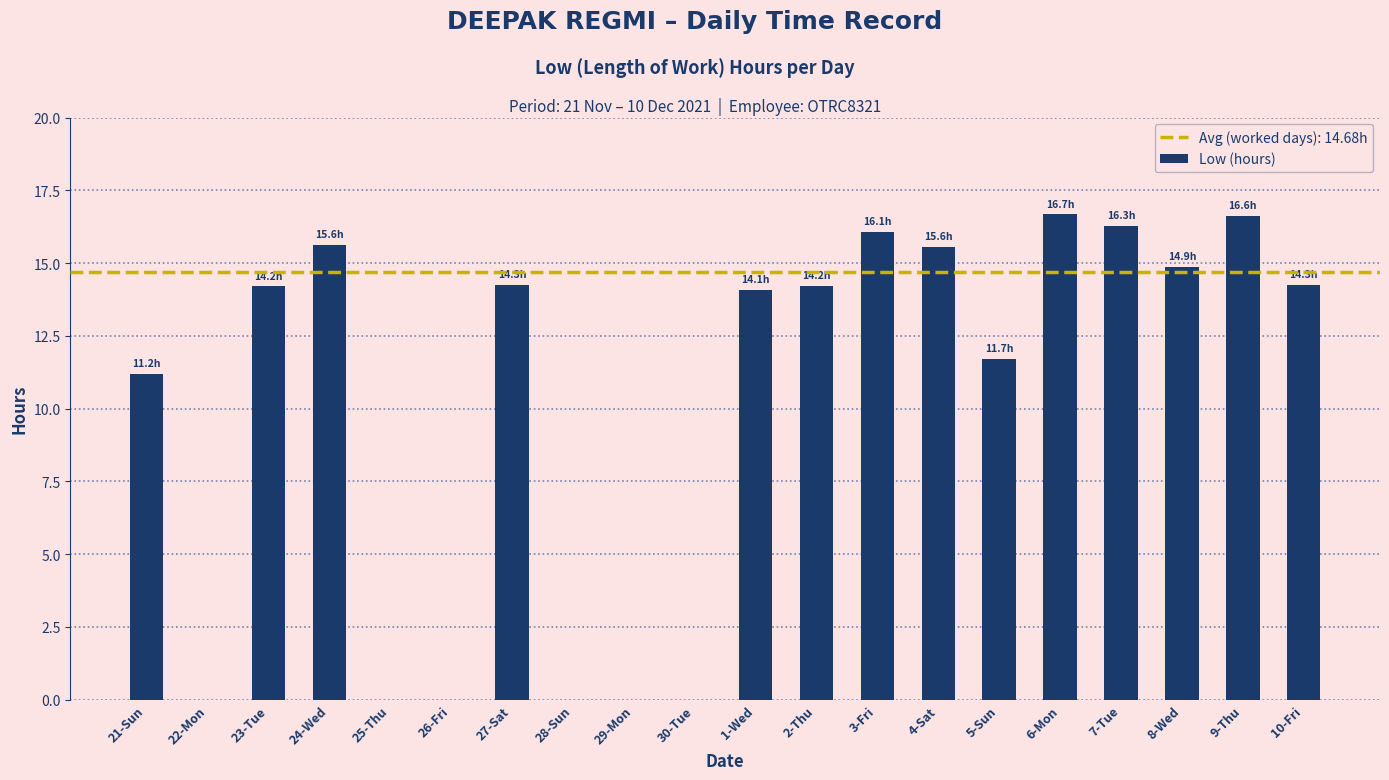

What is the greatest value displayed?

16.7